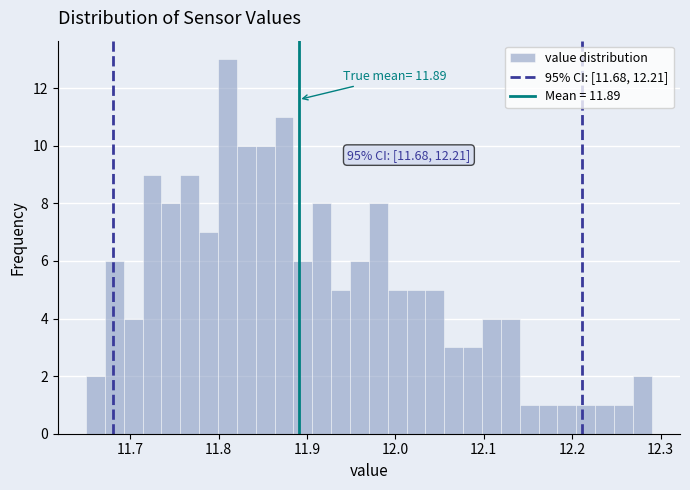

Around what value on the x-axis is the tallest bar? Give the approximate position of its centre, as read against the axis.

11.81